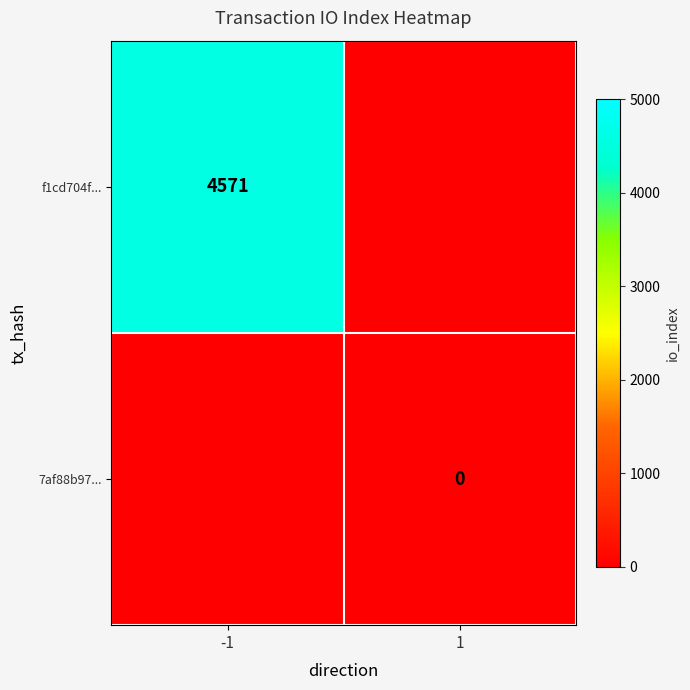

At which category is the sum across all series the highest?

-1